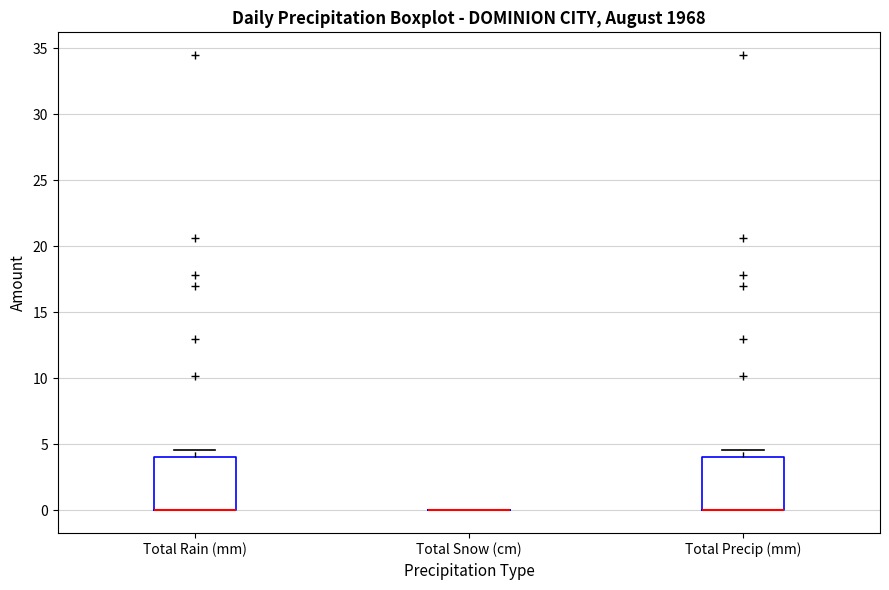

Where does the upper whisker of the box for Total Precip (mm) end on the y-axis? The values are not printed on the chart, so give them approximately, as read against the axis.

4.5